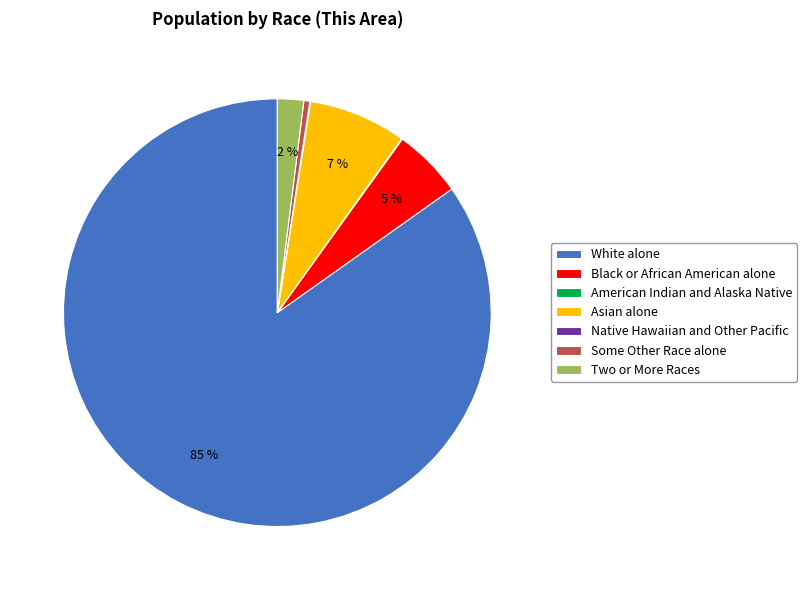

Is it true that Black or African American alone is 1% of the pie?

False